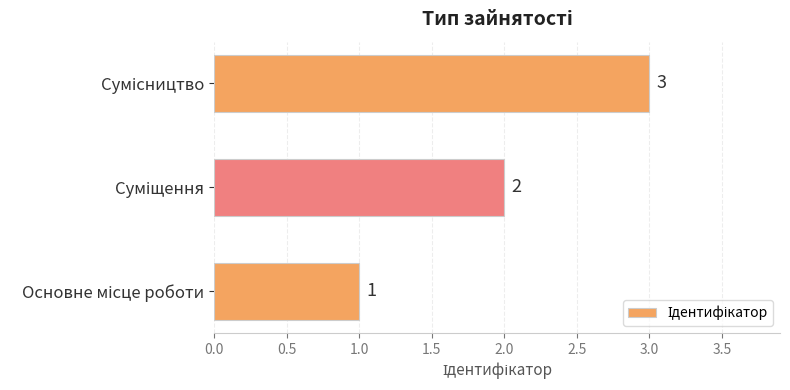

How many categories are shown in the chart?

3